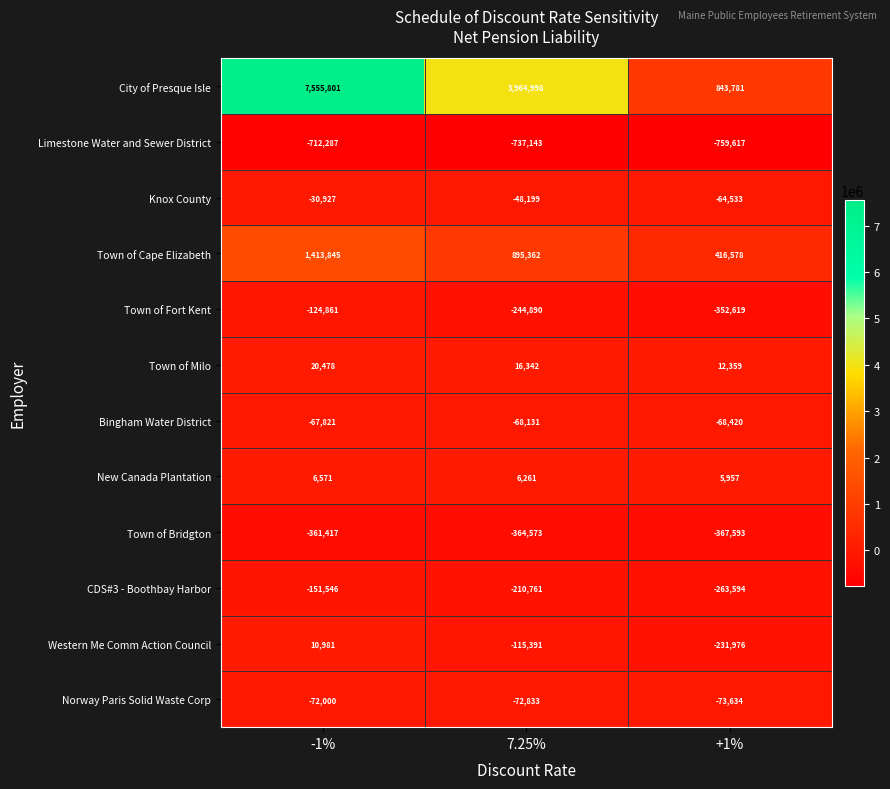

Where is Town of Fort Kent nearest to the value -238740?

7.25%